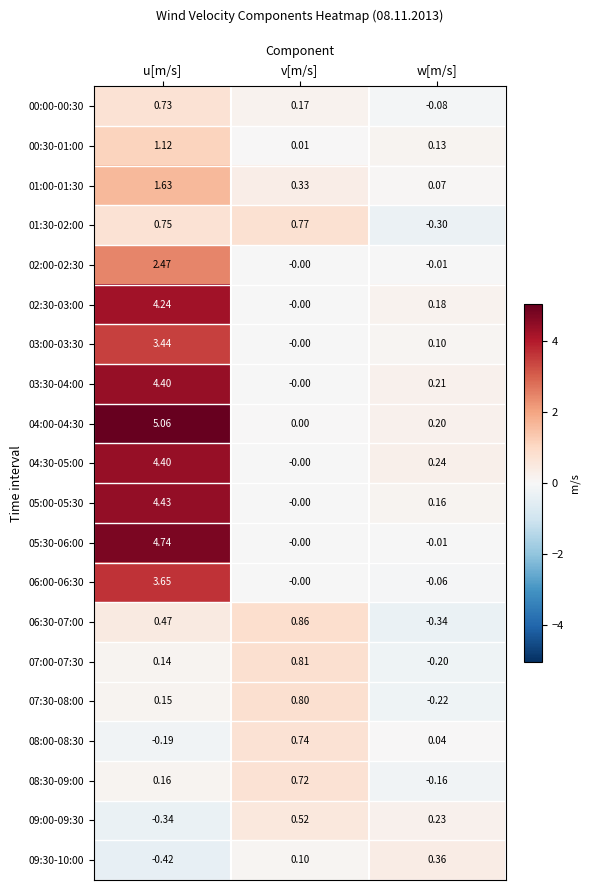

Is the value of 07:00-07:30 at u[m/s] greater than the value of 06:30-07:00 at v[m/s]?

No